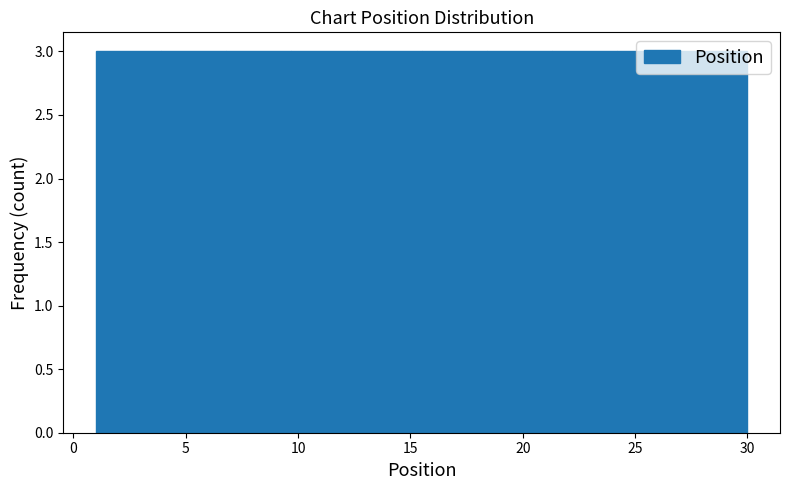

Reading left to right, transcribe this chart: for each bar, give the range it covers on the x-axis and its height. Neither the bar edges nor the heights are printed on the chart, so give them approximately, as read against the axes.

1.0 to 3.9: 3
3.9 to 6.8: 3
6.8 to 9.7: 3
9.7 to 12.6: 3
12.6 to 15.5: 3
15.5 to 18.4: 3
18.4 to 21.3: 3
21.3 to 24.2: 3
24.2 to 27.1: 3
27.1 to 30.0: 3